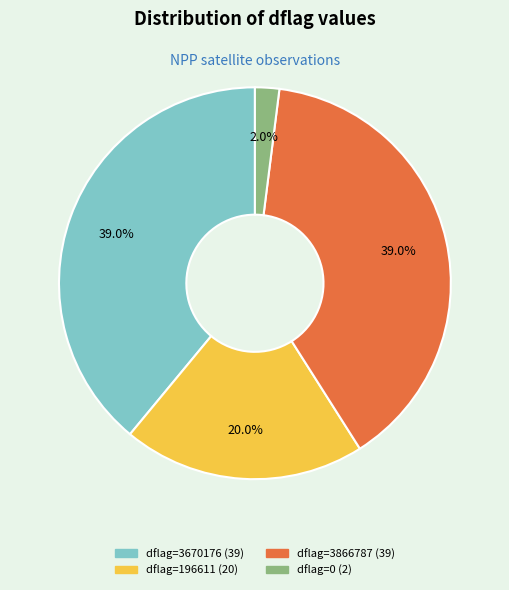

Is there any slice that represents more than half of the pie?

No